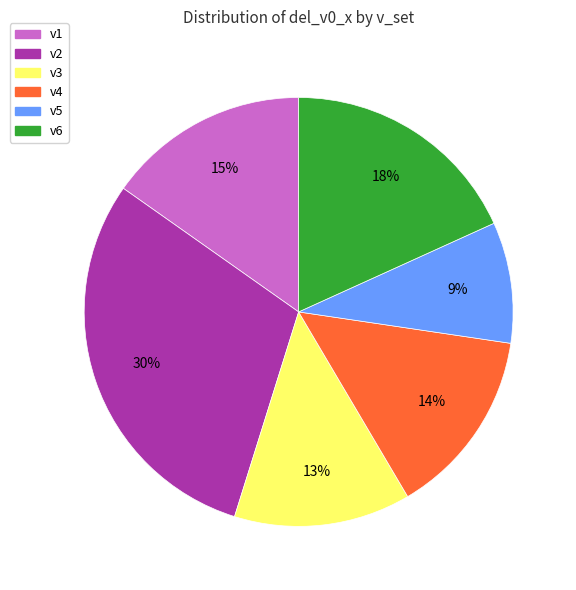

How many slices are in this pie chart?

6